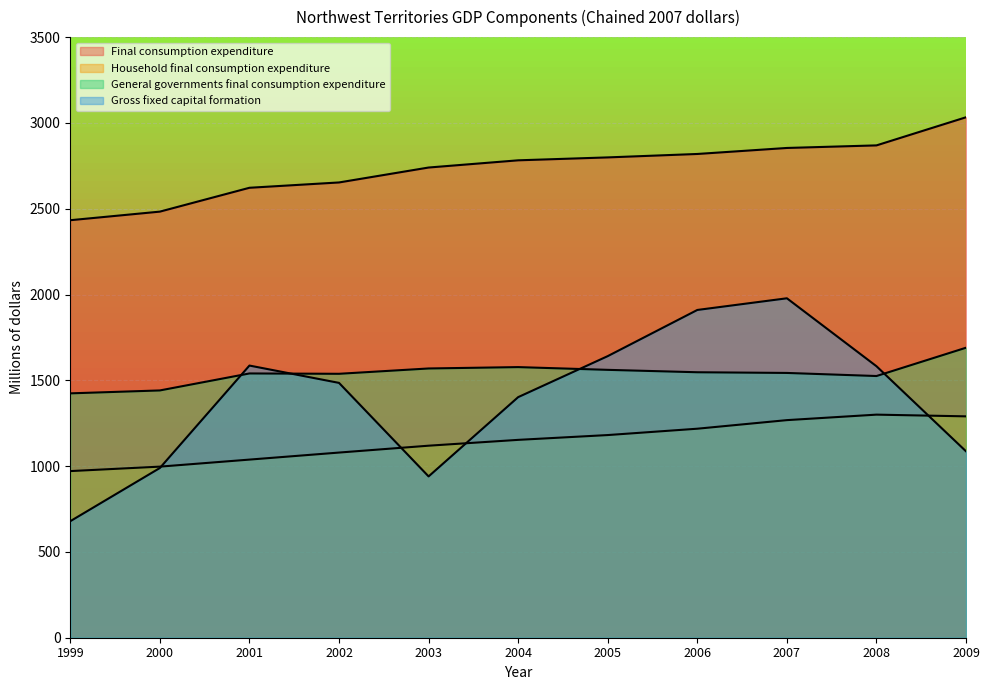

Between 1999 and 2000, which series saw the biggest shift?

Gross fixed capital formation